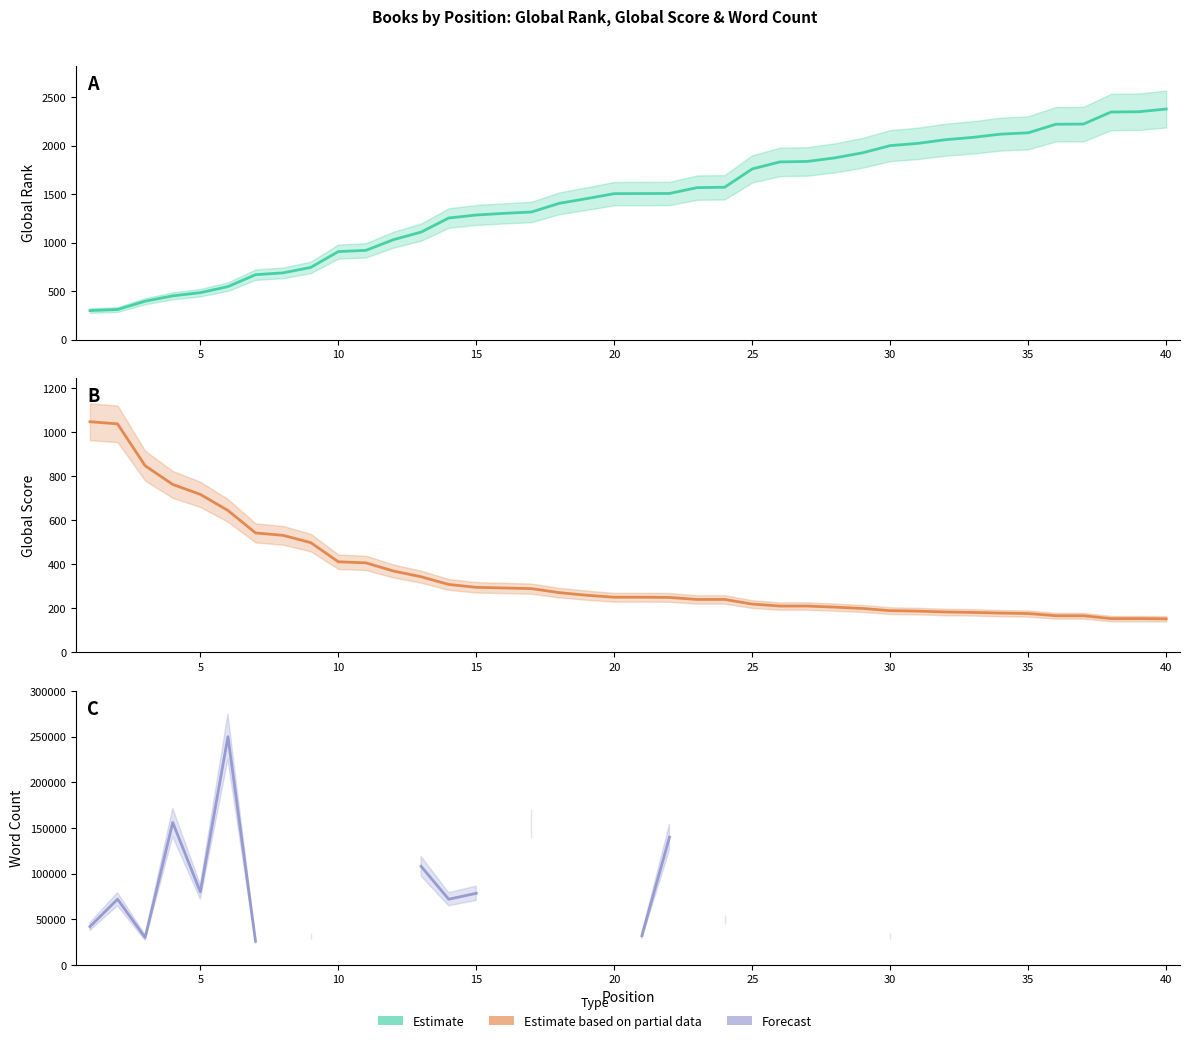

Which series ends up on top after the final intersection of Estimate based on partial data and Estimate?

Estimate